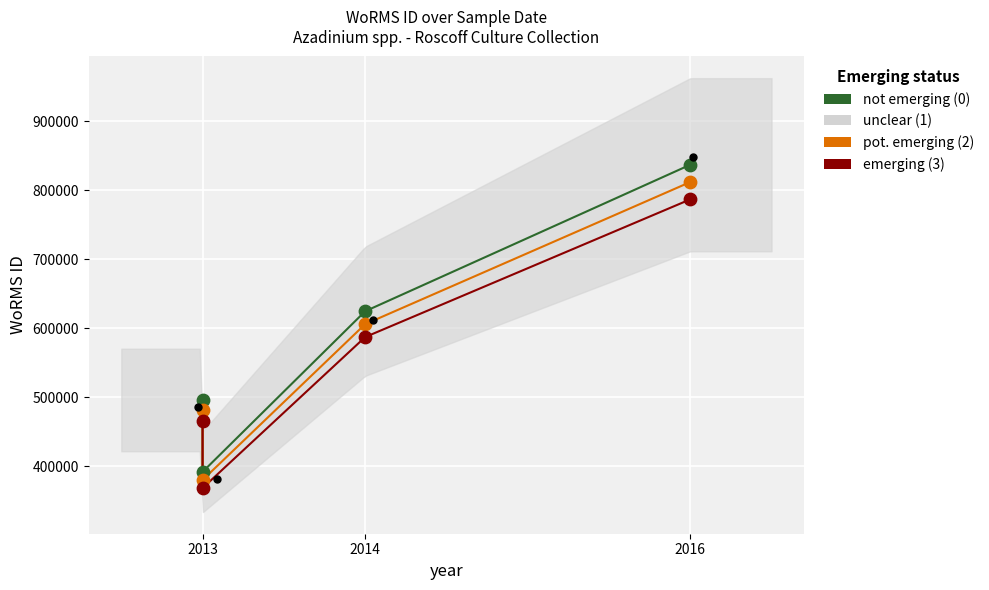

What are all the series names shown in the legend?

not emerging (0), pot. emerging (2), emerging (3), unclear (1)